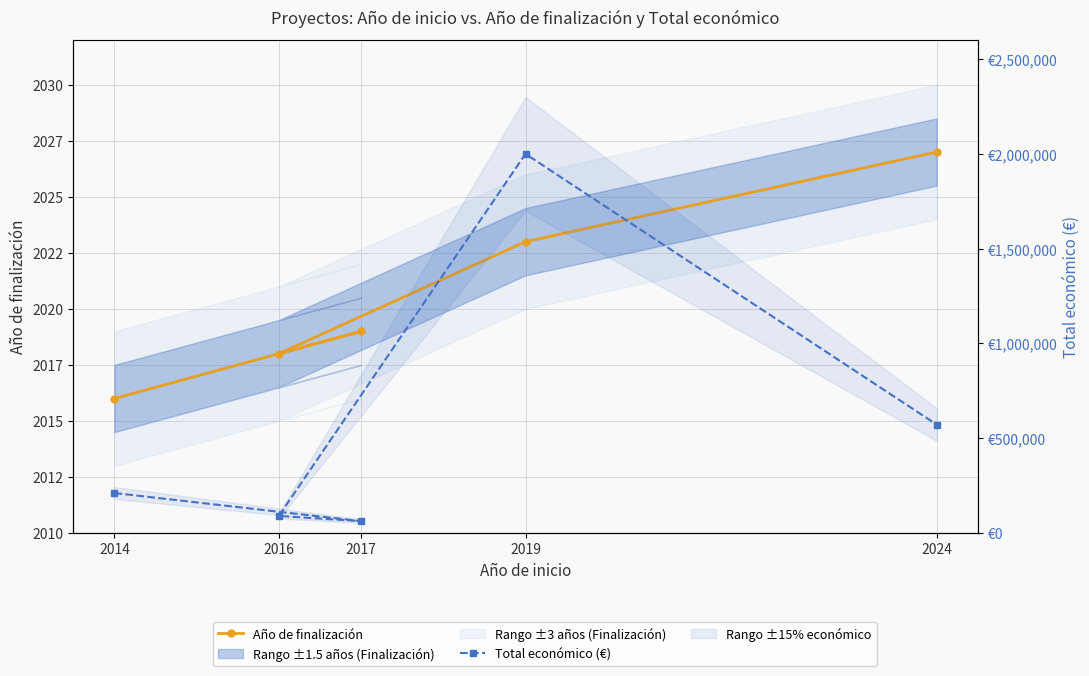

True or false: Total económico (€) has a value of 29259 at 2017.

False